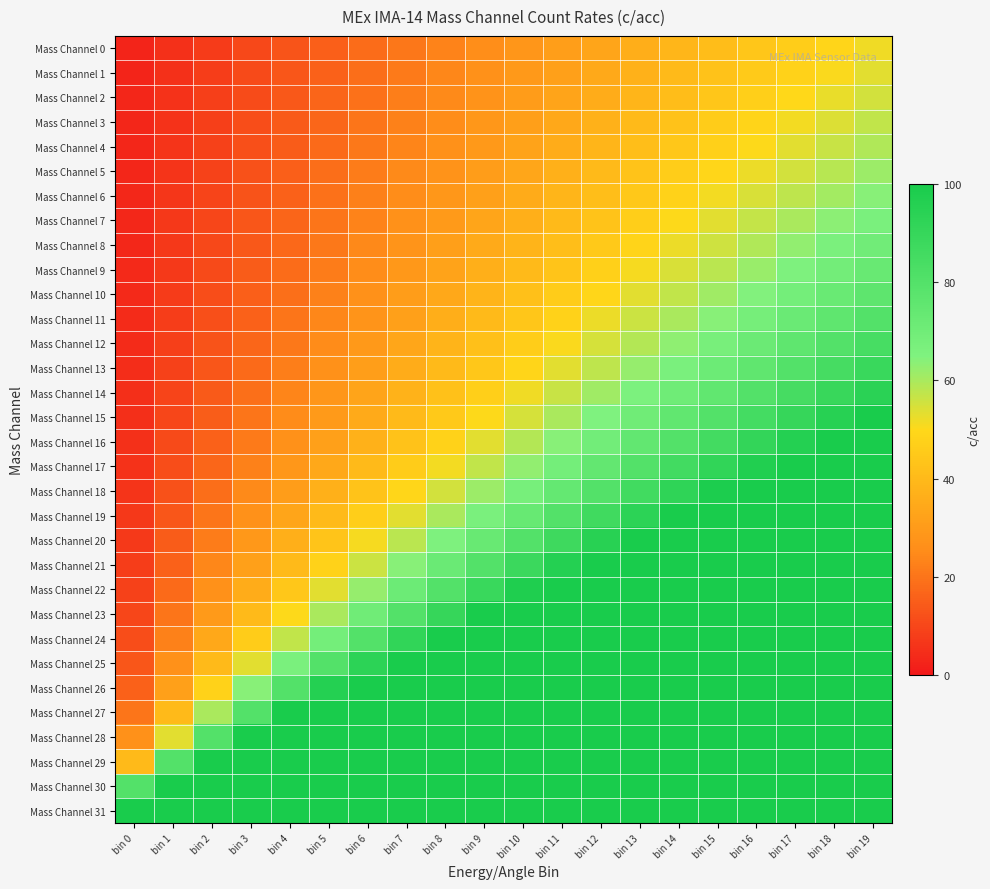

What is the smallest value displayed?

2.6